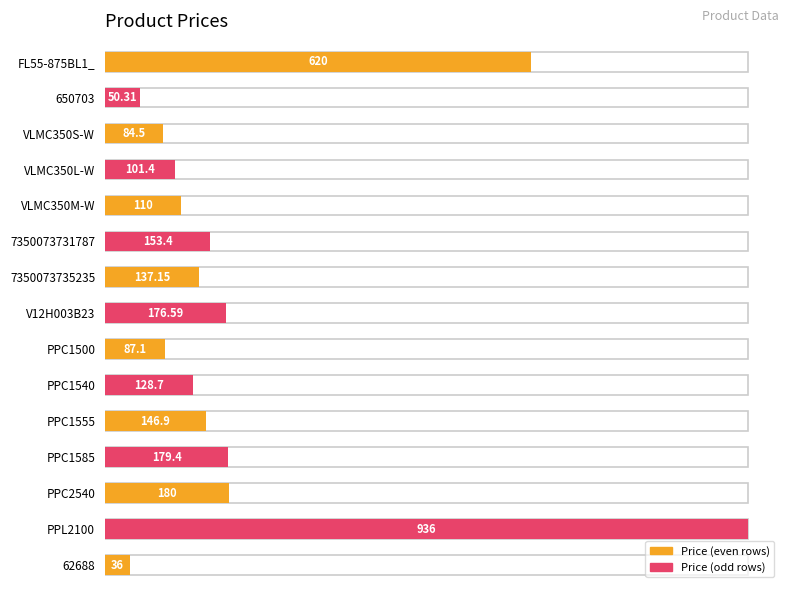

What is the maximum value shown in the chart?

936.0